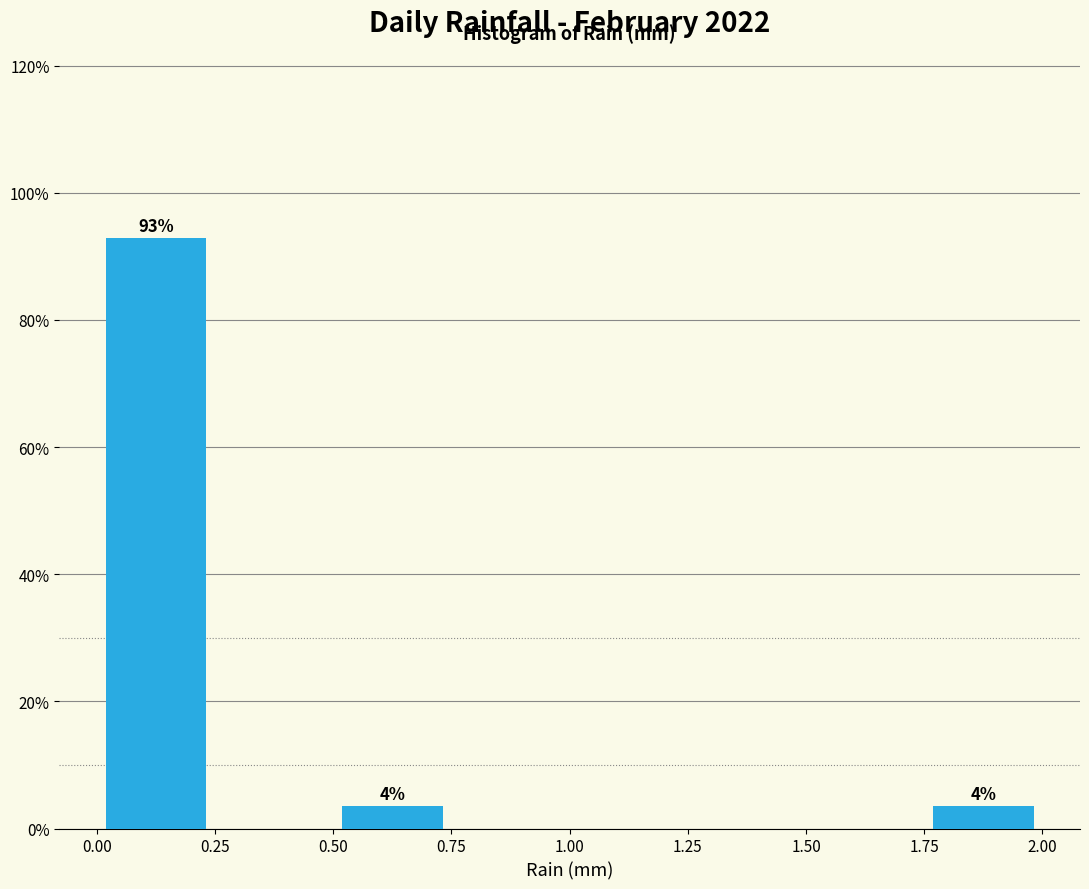

Which range on the x-axis has the tallest bar?

0.00 to 0.25